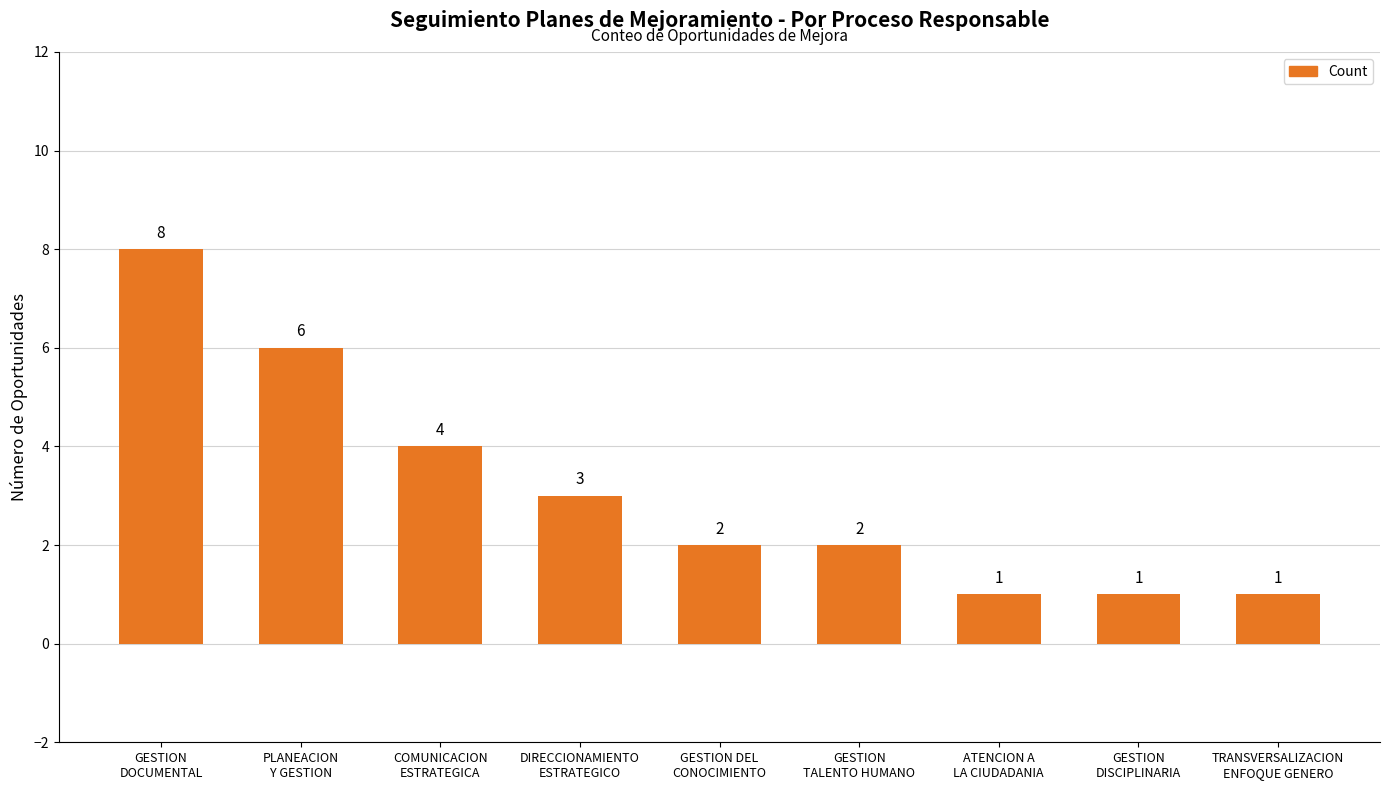

At which label is the value closest to 4?

COMUNICACION
ESTRATEGICA